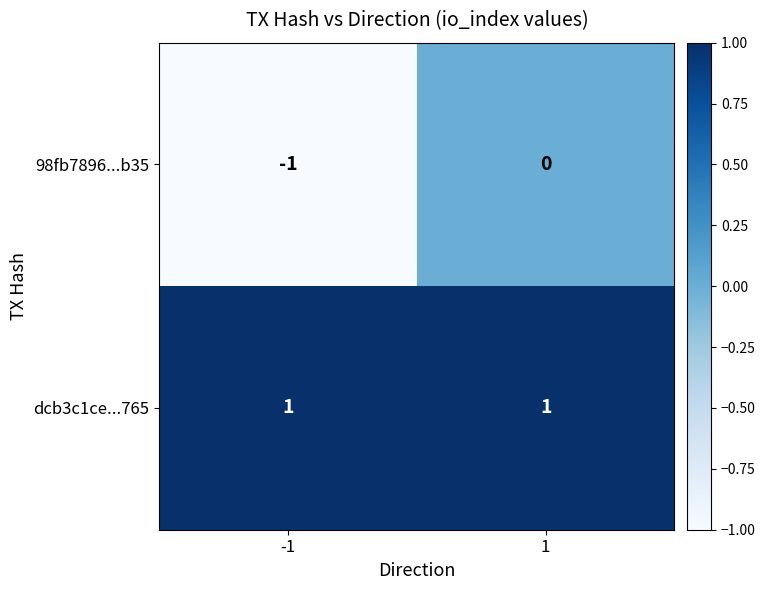

Reading left to right, extract all data points from this chart.

98fb7896...b35: -1	0
dcb3c1ce...765: 1	1